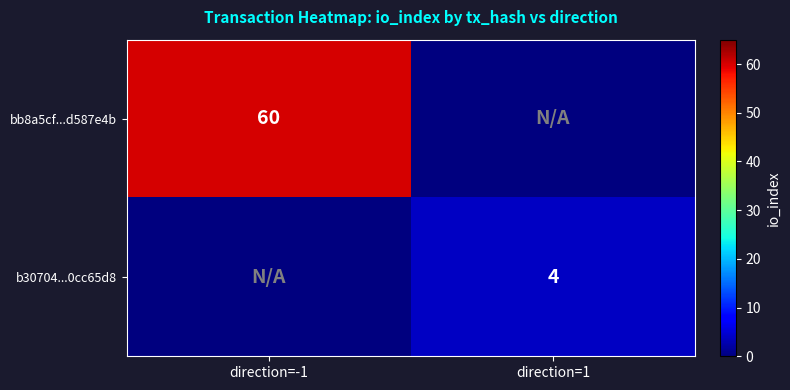

Is it true that b30704...0cc65d8 equals 6 at direction=1?

False